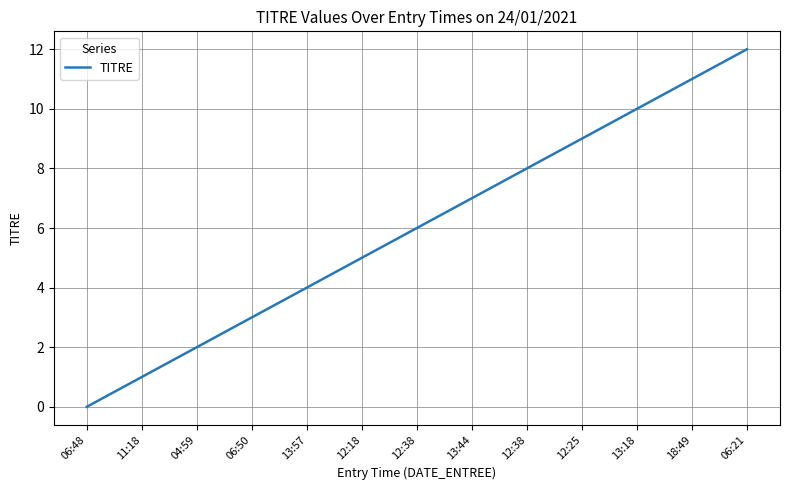

Does the chart have visible grid lines?

Yes